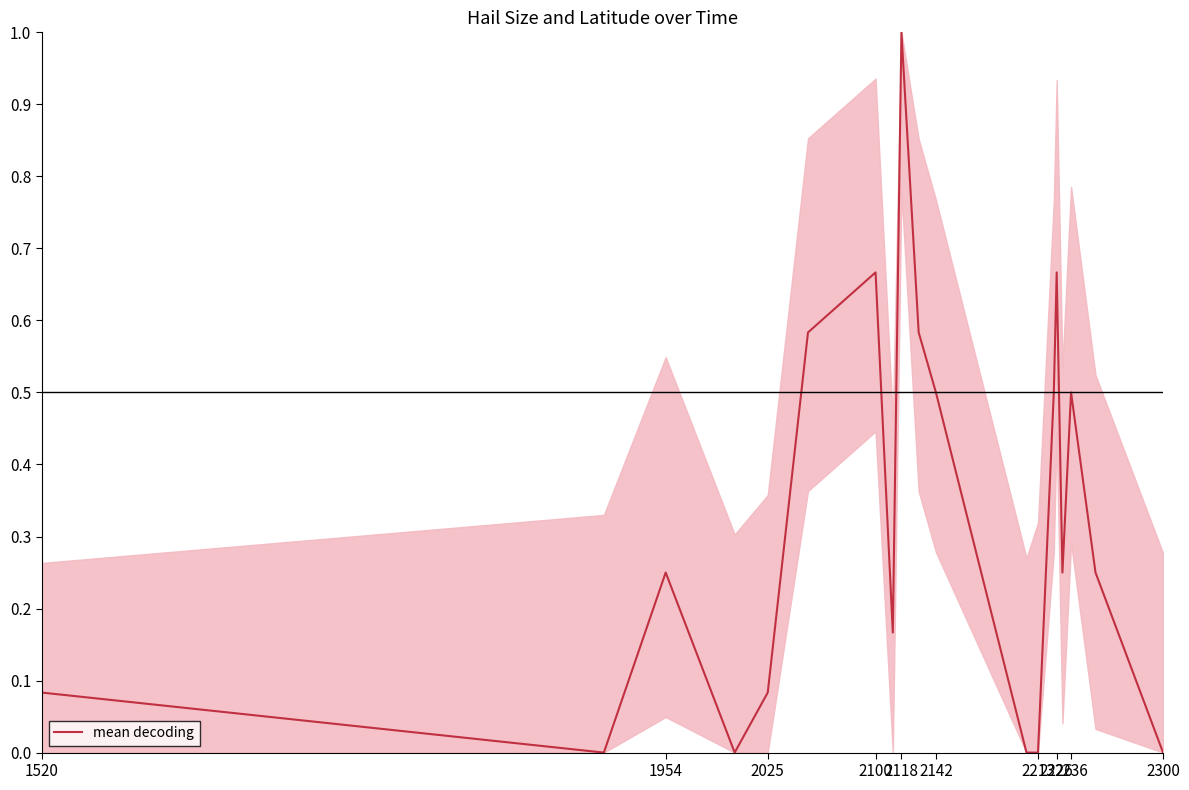

What is the difference between the maximum and minimum values?

1.0